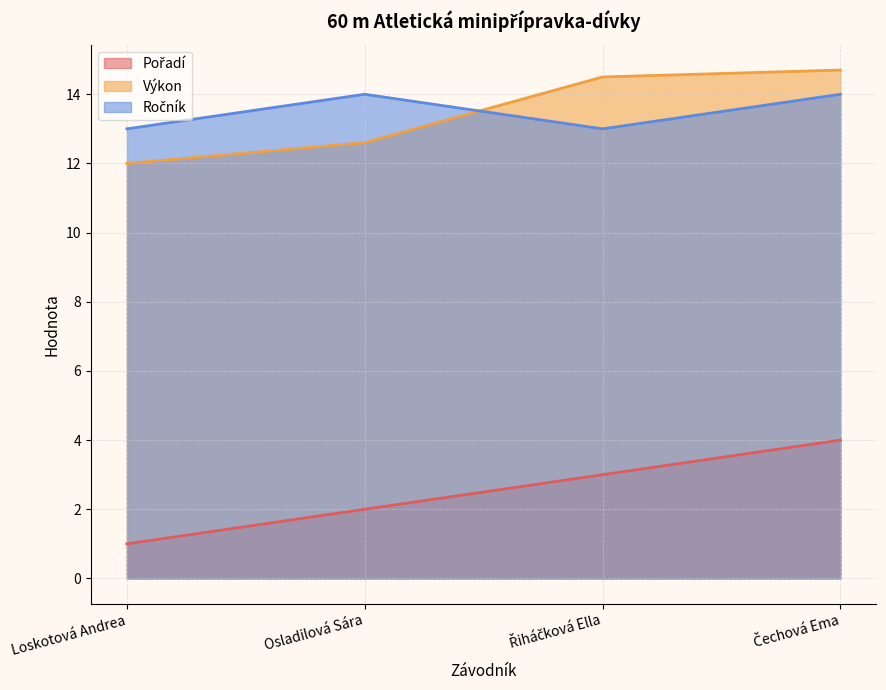

How many values in the Výkon series are below 14?

2